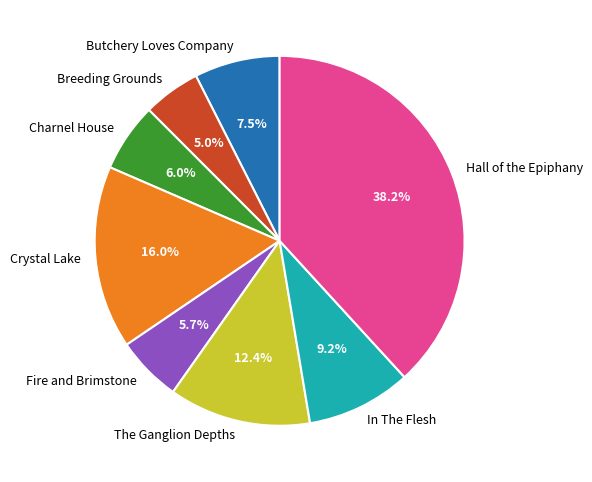

Which has a higher value, Hall of the Epiphany or Butchery Loves Company?

Hall of the Epiphany